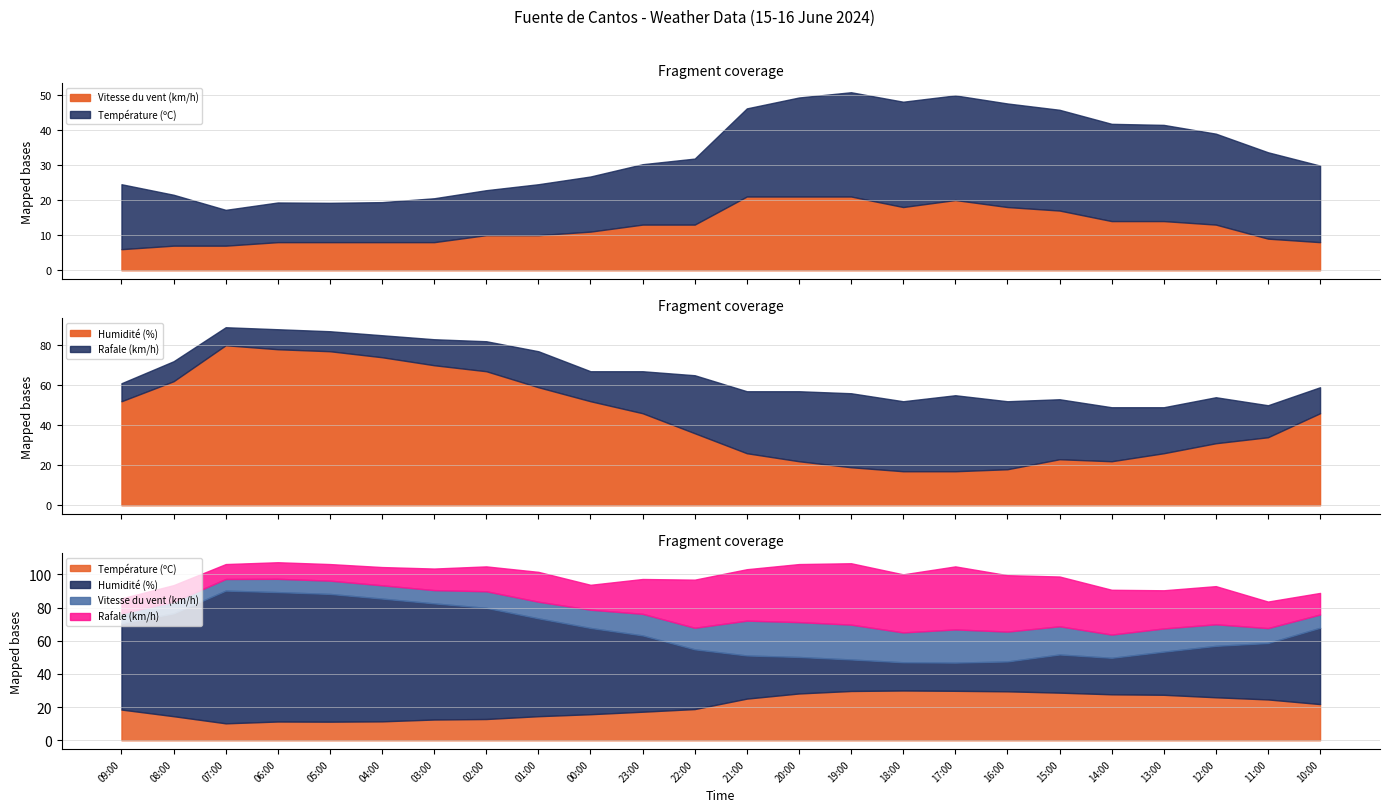

How many series are shown in this chart?

4